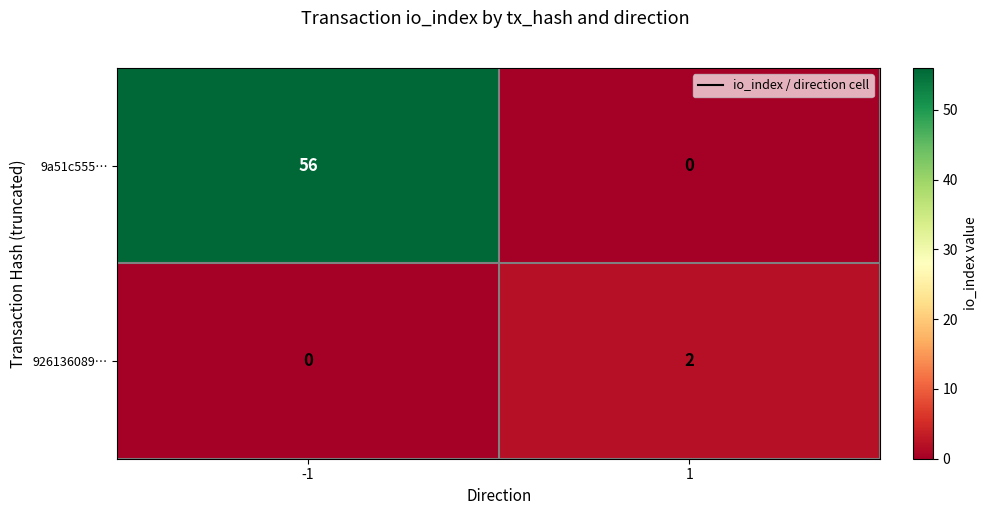

List the series in order of their overall mean, highest first.

9a51c555…, 926136089…